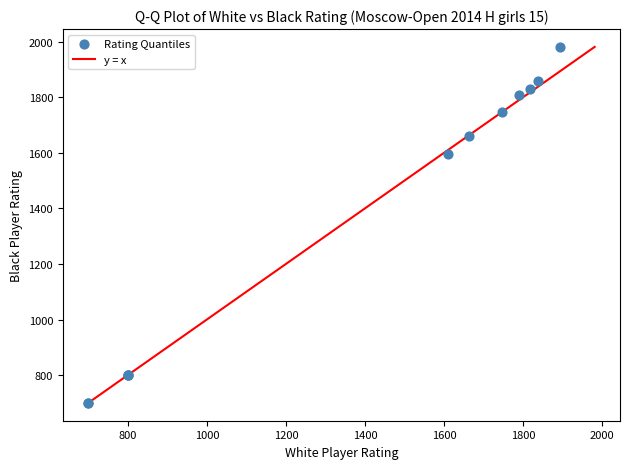

What Y value in the scatter plot is closest to 1340?

1595